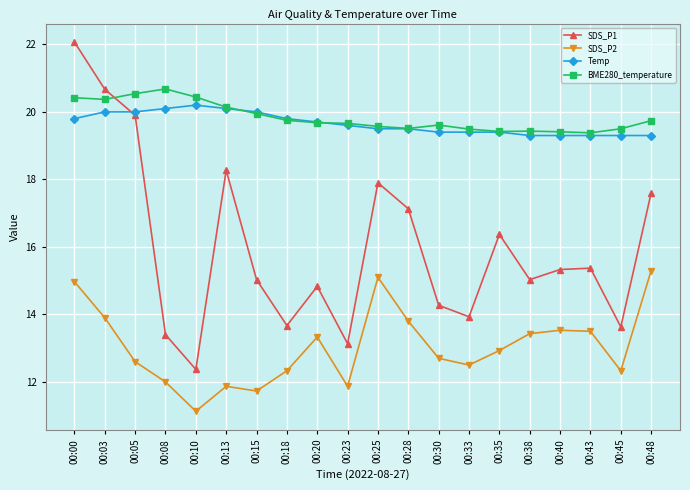

What is the sum of the SDS_P2 values at 00:05 and 00:00?

27.6